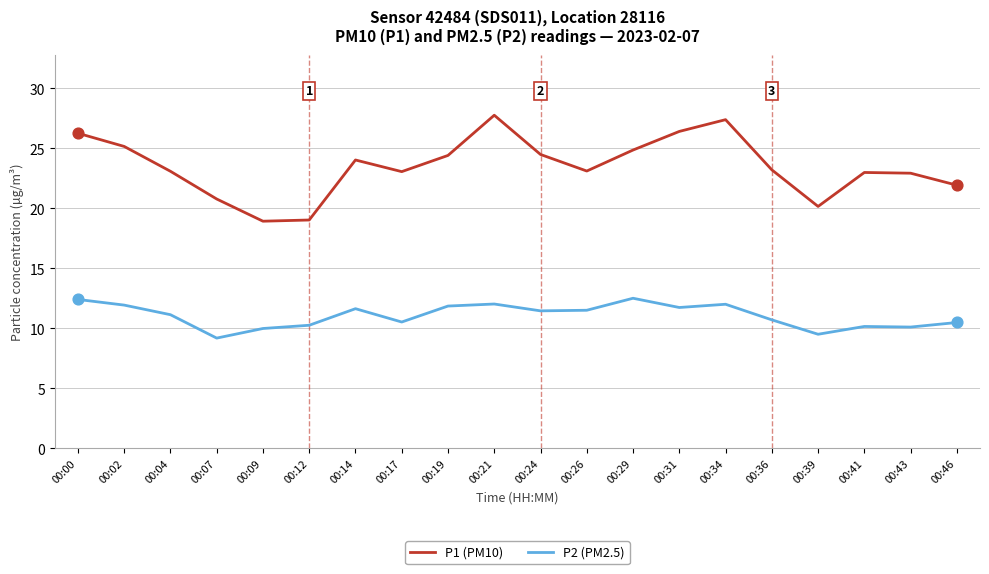

Which series has the largest total across all categories?

P1 (PM10)